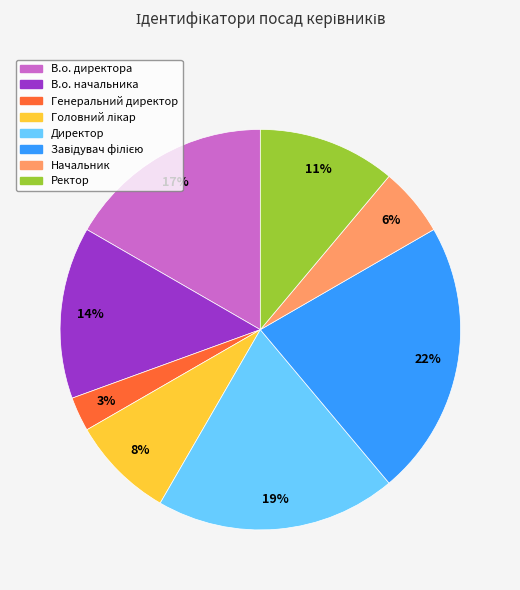

True or false: В.о. начальника accounts for 1% of the total.

False